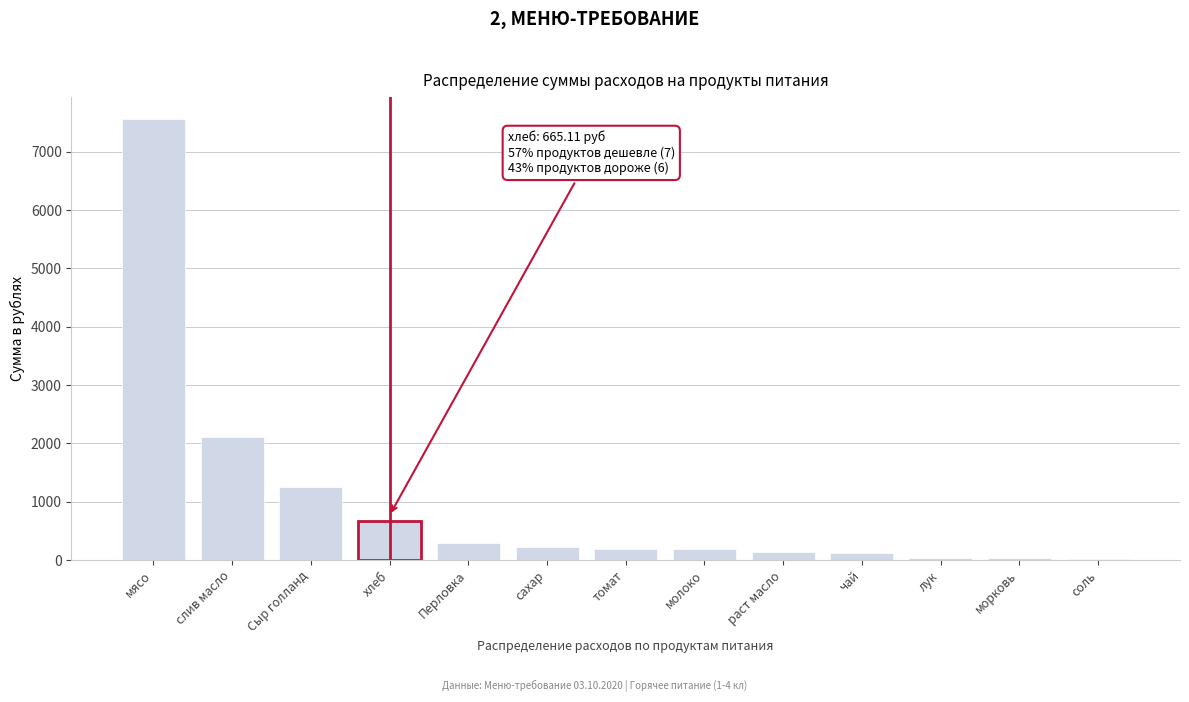

What is the sum of the values at Сыр голланд and молоко?

1439.8